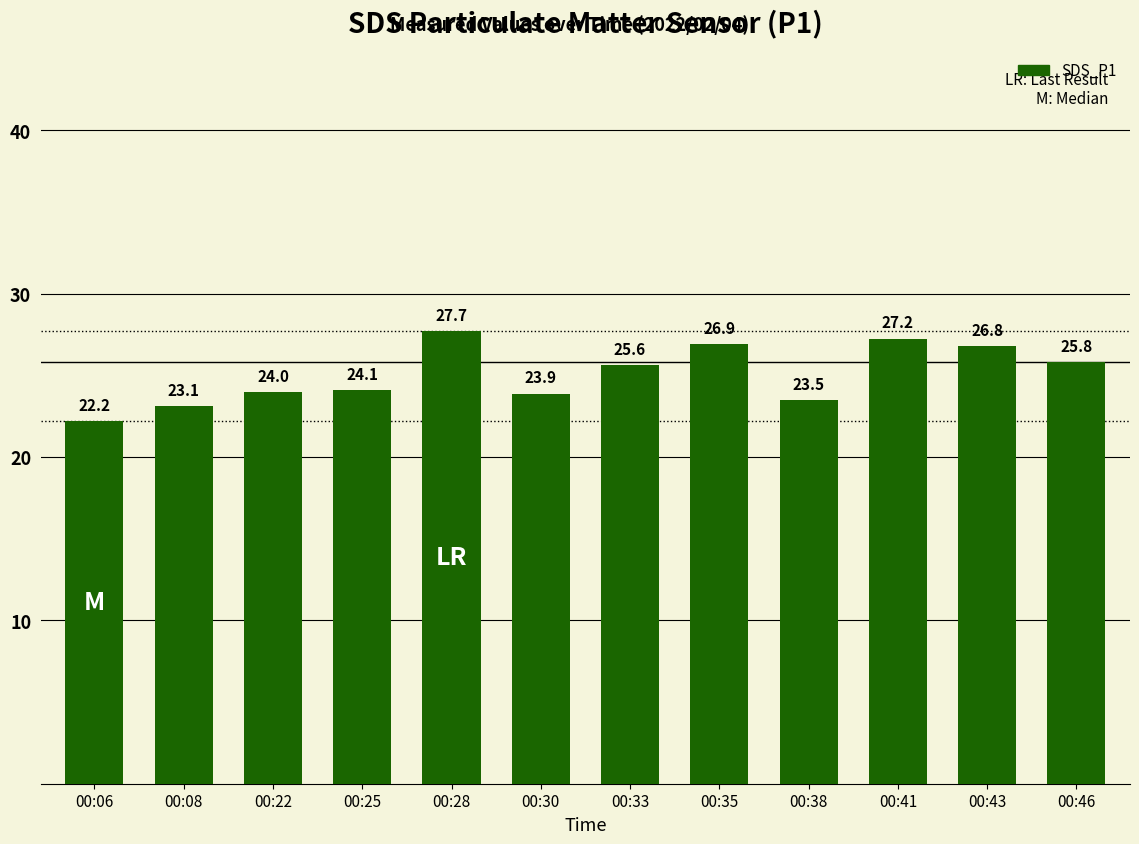

What is the value of the 9th bar from the left?

23.5